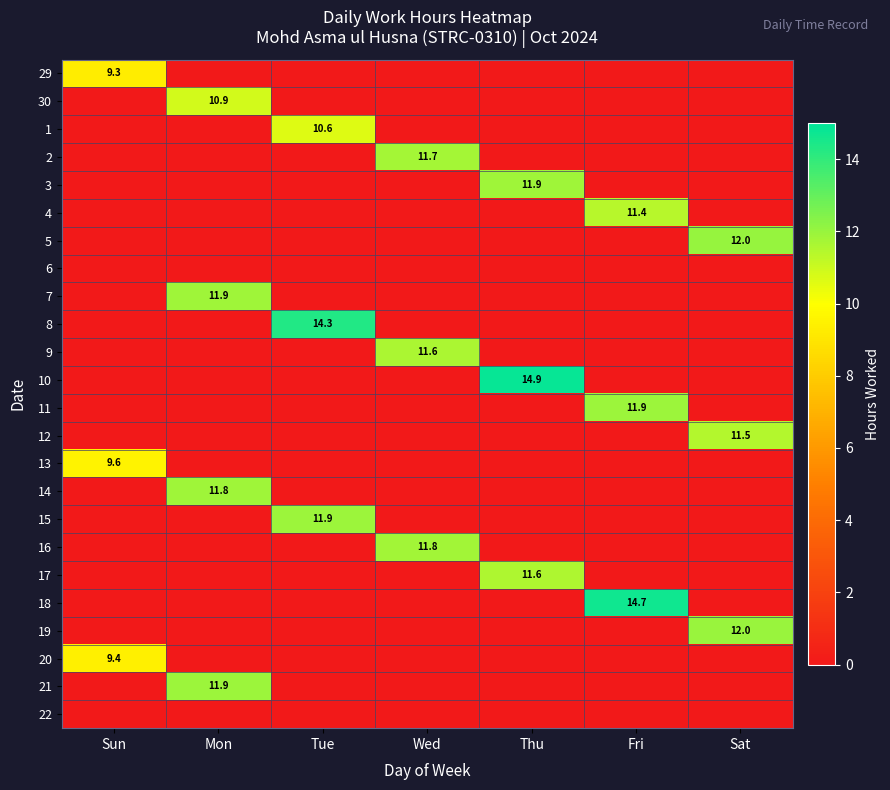

True or false: 7 has a value of 17.0 at Mon.

False